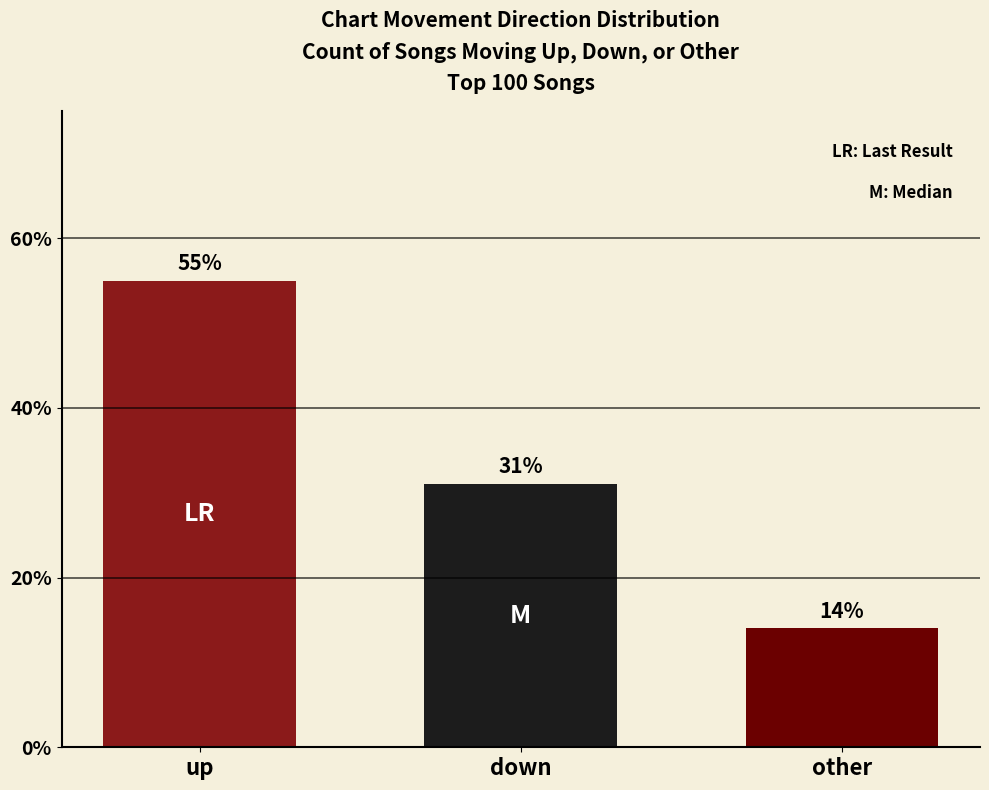

What is the label of the 2nd bar from the right?

down